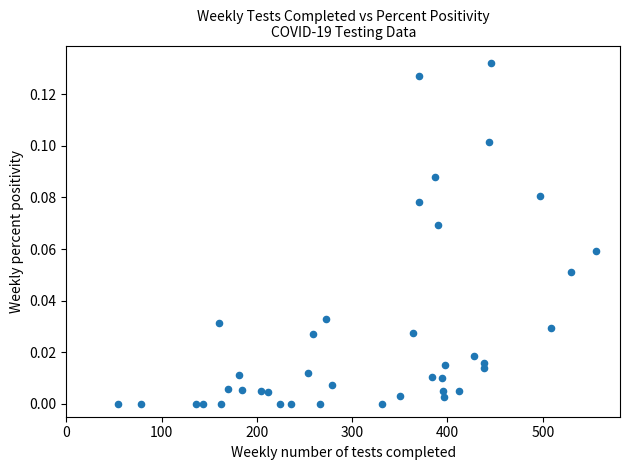

What is the range of X values (max minus min)?

502.0